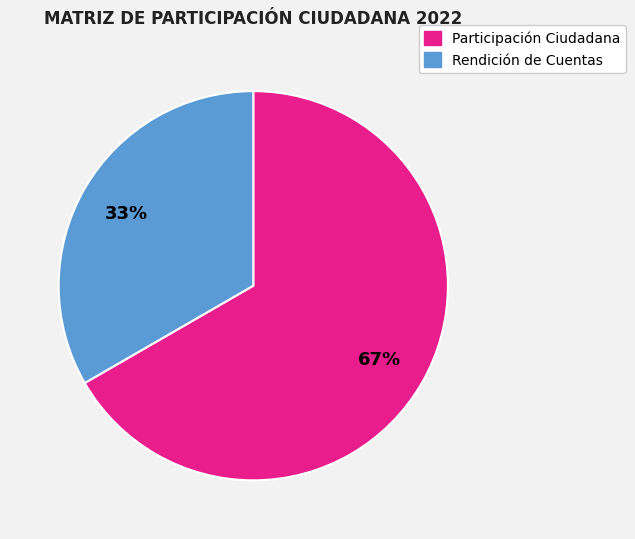

To the nearest percent, what is the average slice percentage?

50%